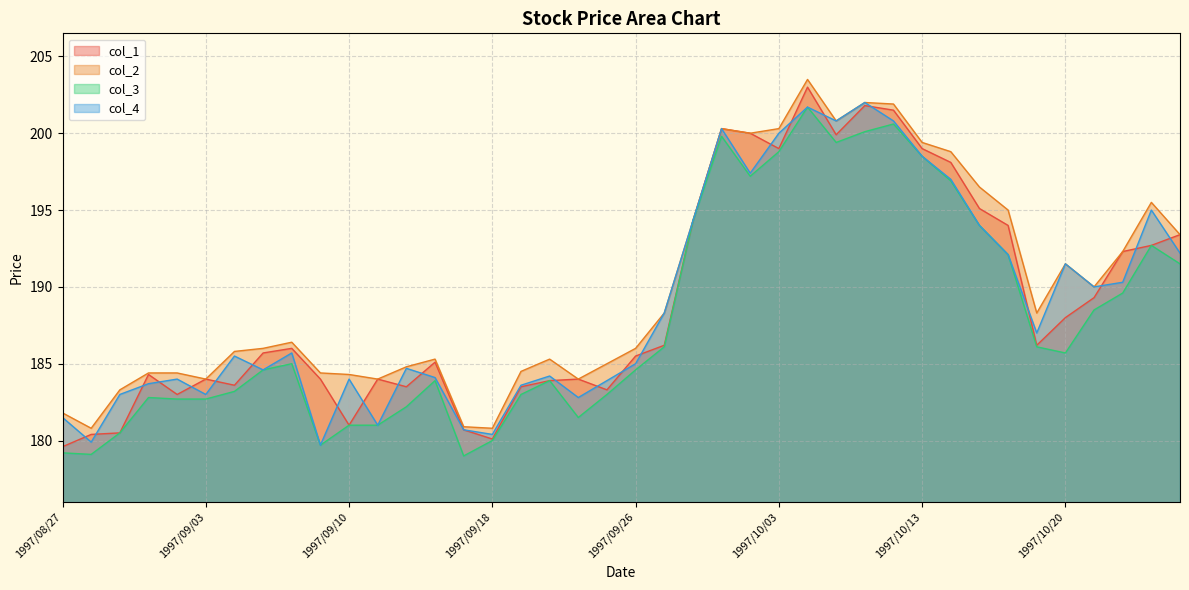

Which series has the largest range (max minus min)?

col_1